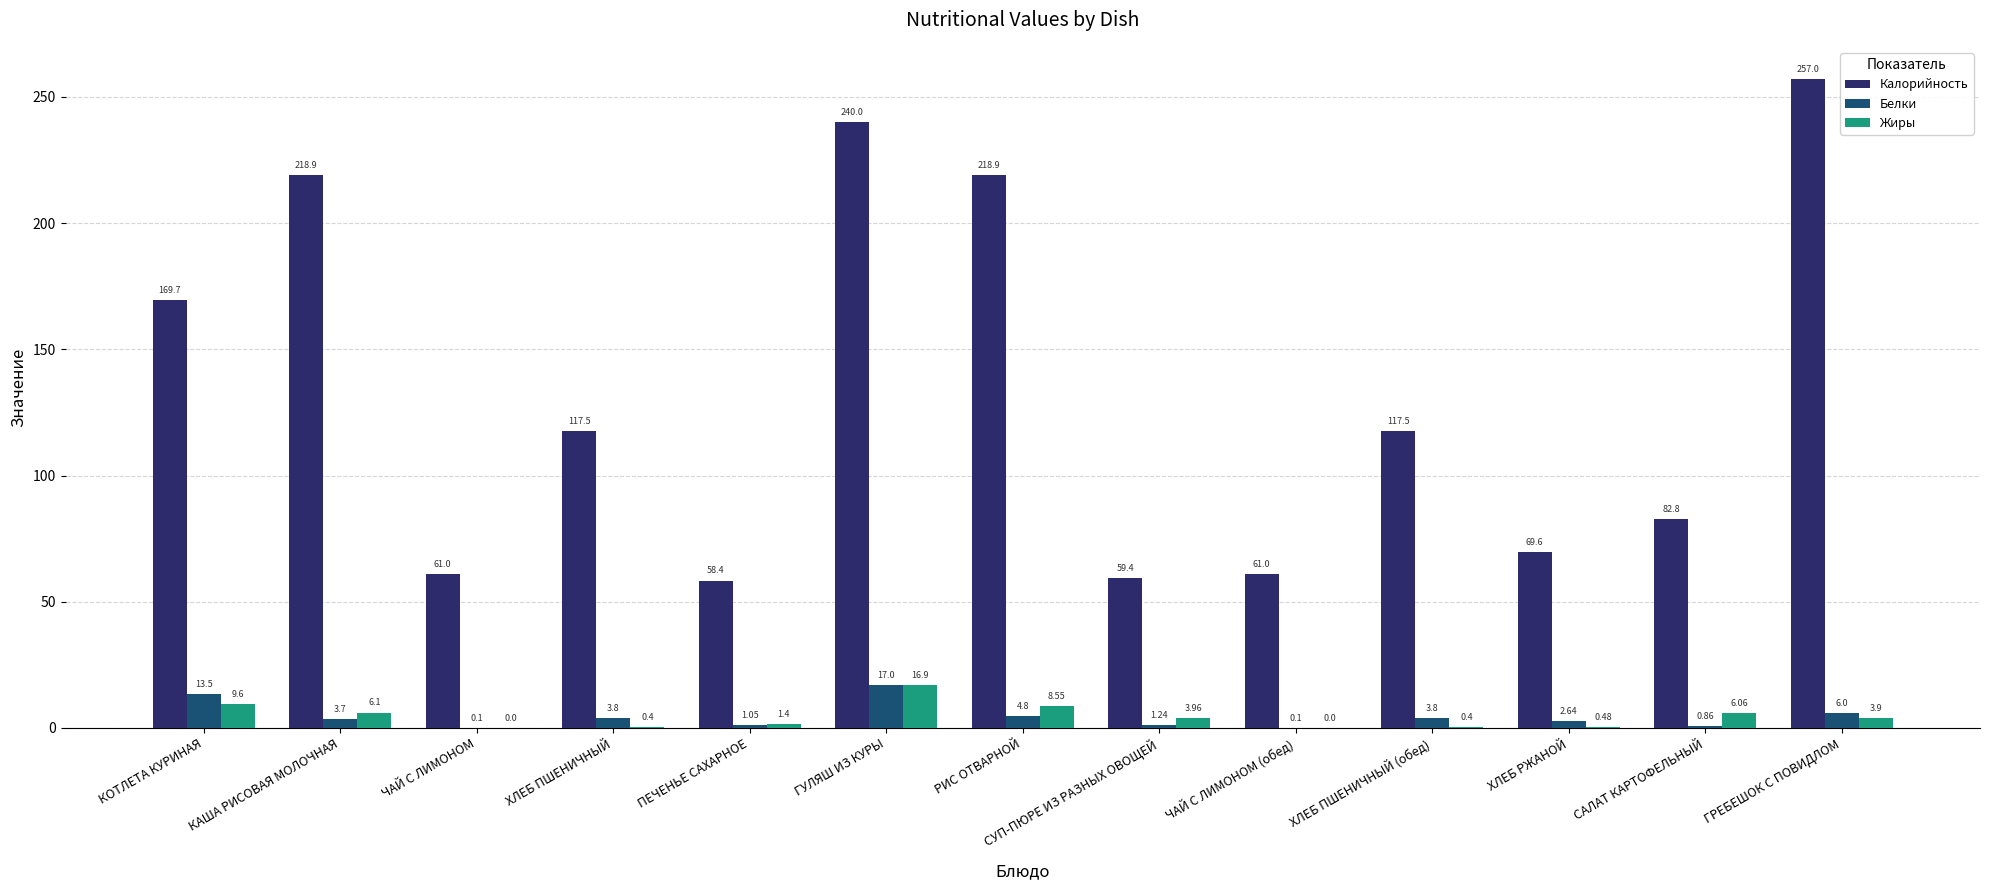

Between КОТЛЕТА КУРИНАЯ and ГУЛЯШ ИЗ КУРЫ, which series saw the biggest shift?

Калорийность